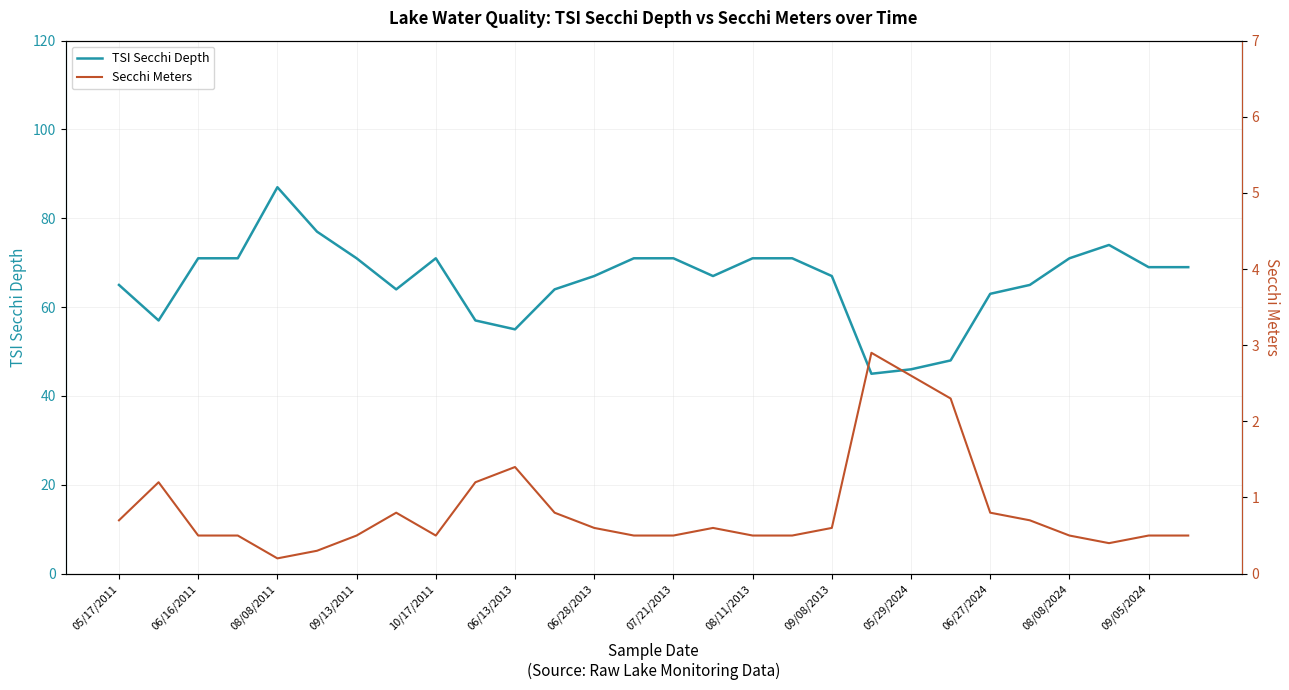

Which series has the largest total across all categories?

TSI Secchi Depth